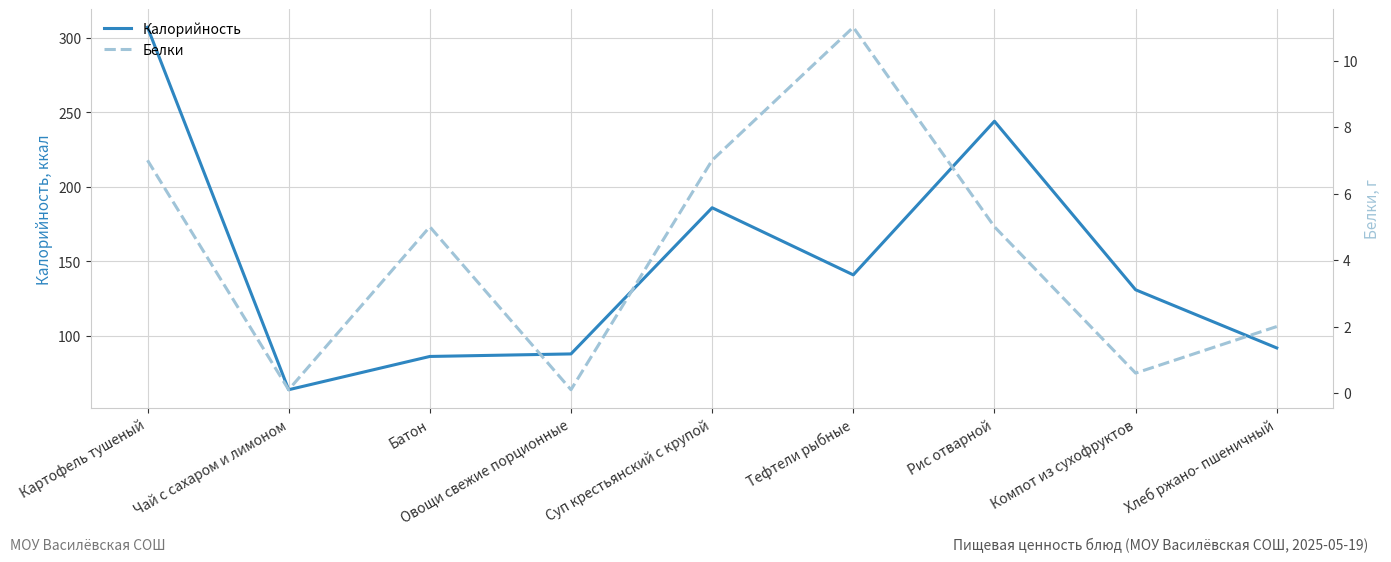

Reading left to right, transcribe all the data shown in this chart.

Калорийность: Картофель тушеный=307.0	Чай с сахаром и лимоном=64.0	Батон=86.3	Овощи свежие порционные=88.0	Суп крестьянский с крупой=186.0	Тефтели рыбные=141.0	Рис отварной=244.0	Компот из сухофруктов=131.0	Хлеб ржано- пшеничный=92.0
Белки: Картофель тушеный=7.0	Чай с сахаром и лимоном=0.1	Батон=5.0	Овощи свежие порционные=0.1	Суп крестьянский с крупой=7.0	Тефтели рыбные=11.0	Рис отварной=5.0	Компот из сухофруктов=0.6	Хлеб ржано- пшеничный=2.0